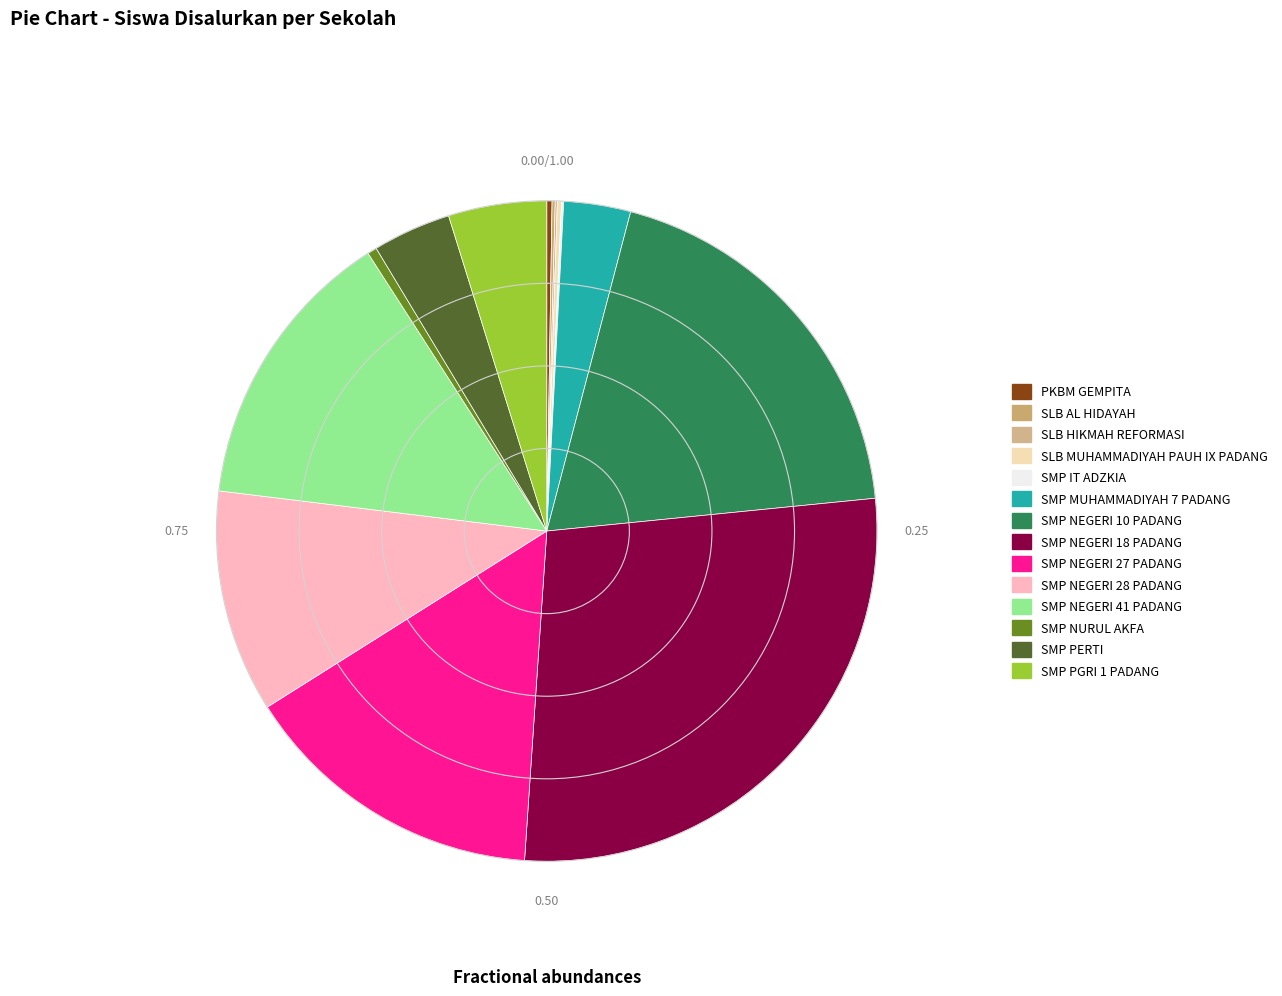

What is the ratio of the value at SLB HIKMAH REFORMASI to the value at SLB AL HIDAYAH?

0.7